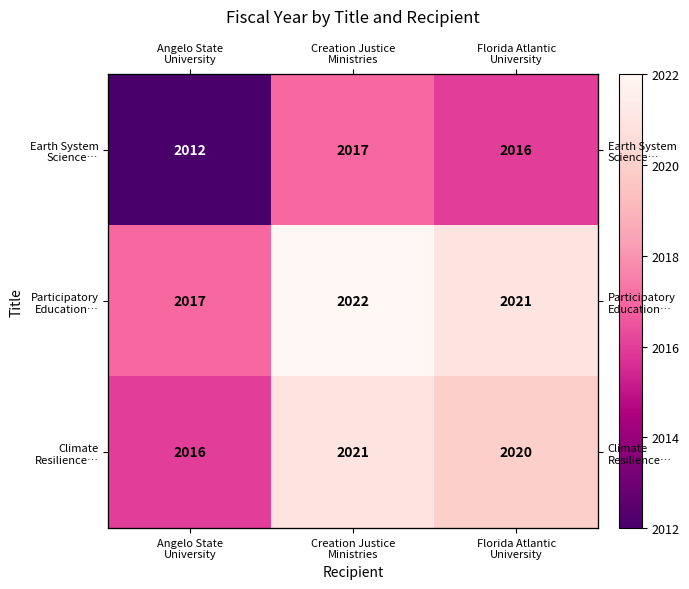

What is the smallest value displayed?

2012